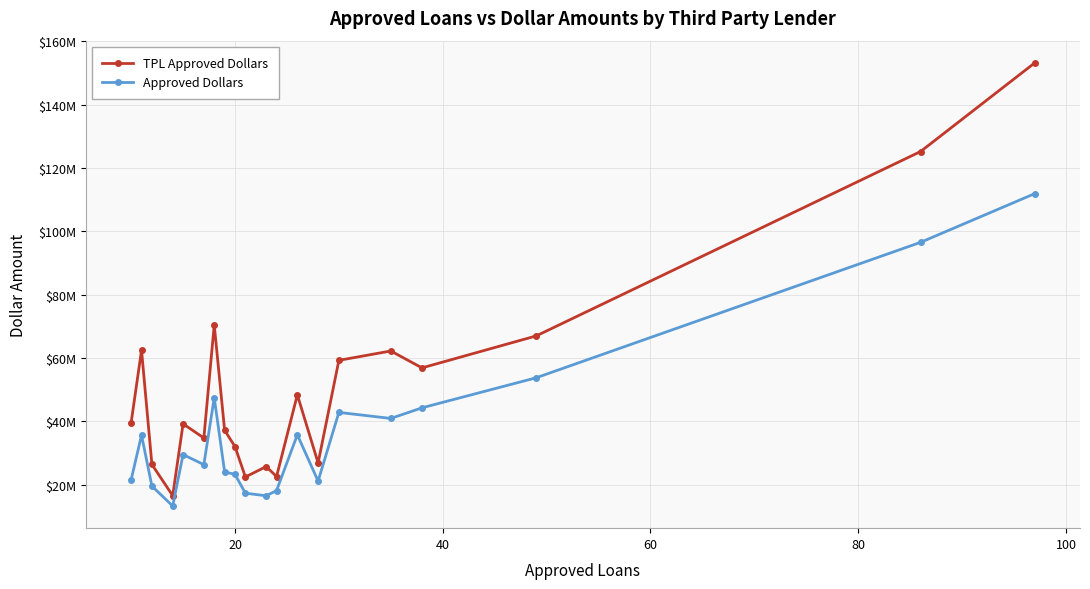

What is the sum of all Approved Dollars values?

739814000.0